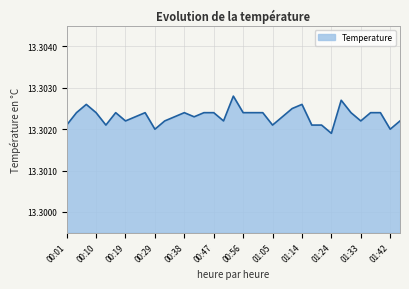

What is the value of the 8th point from the left?

13.3